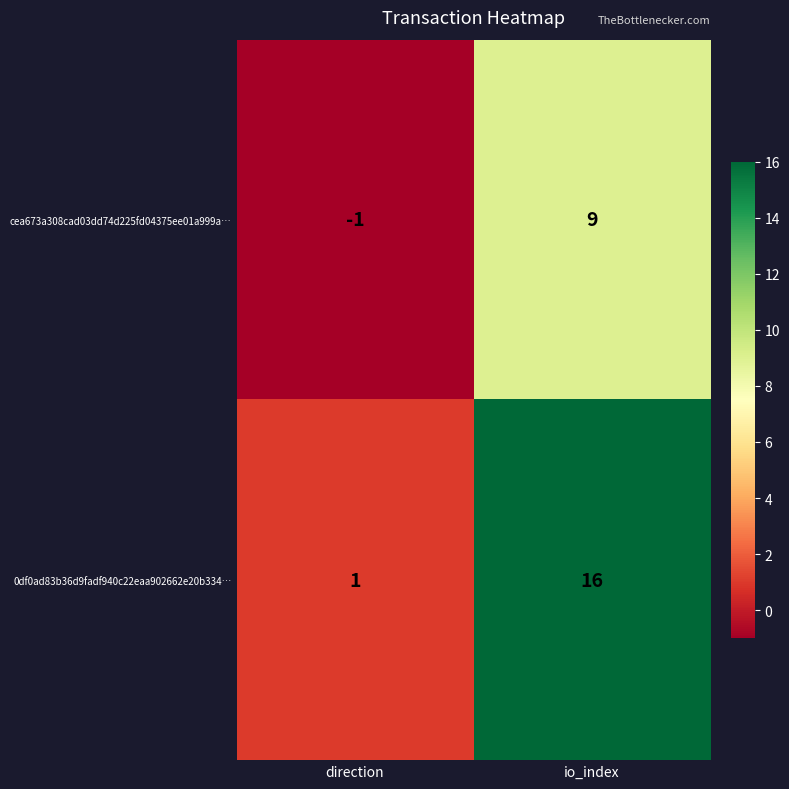

What is the difference between the maximum and minimum values in the cea673a308cad03dd74d225fd04375ee01a999a… series?

10